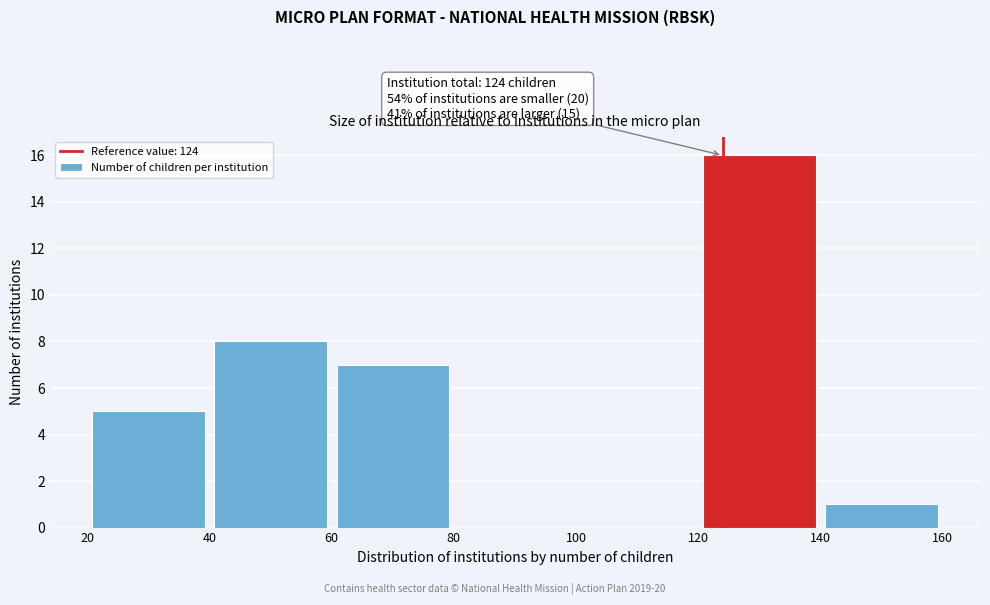

Over which range of the x-axis is the bar tallest?

120 to 140